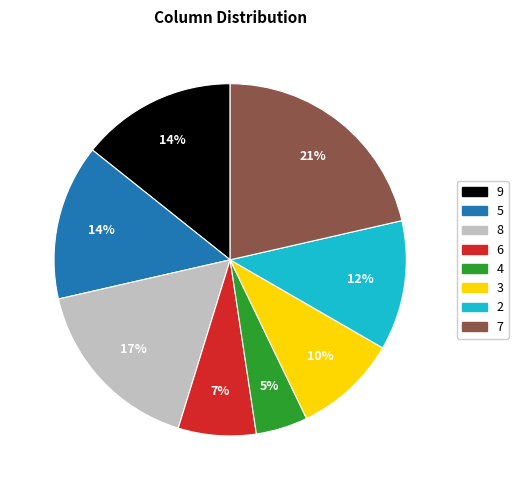

To the nearest percent, what is the average slice percentage?

12%